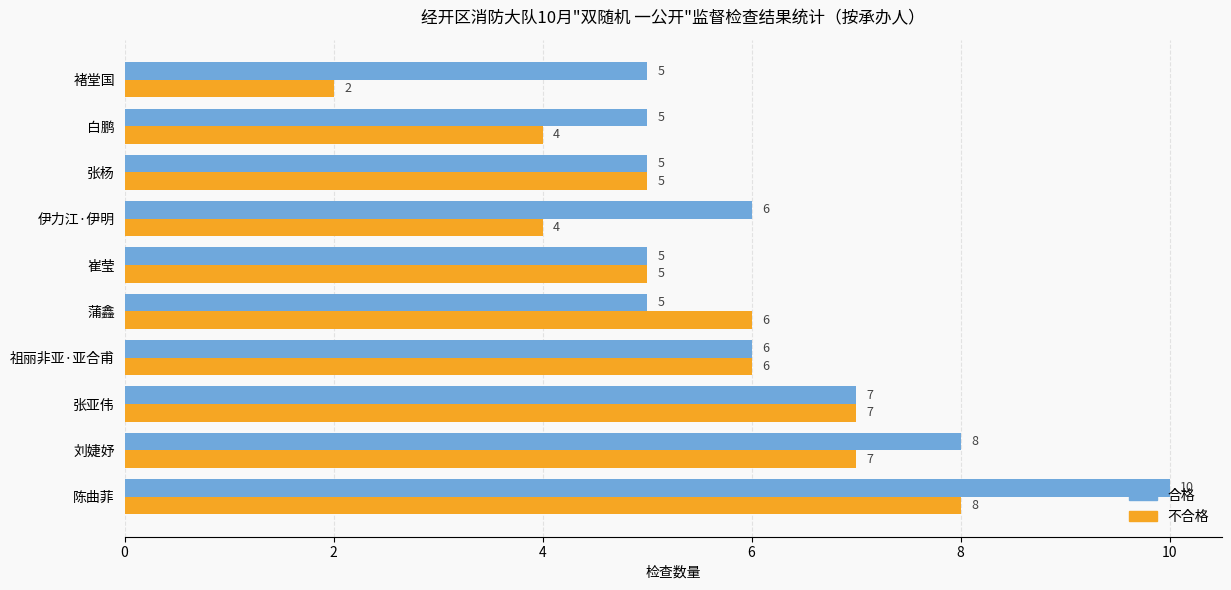

Is it true that 合格 equals 1 at 崔莹?

False